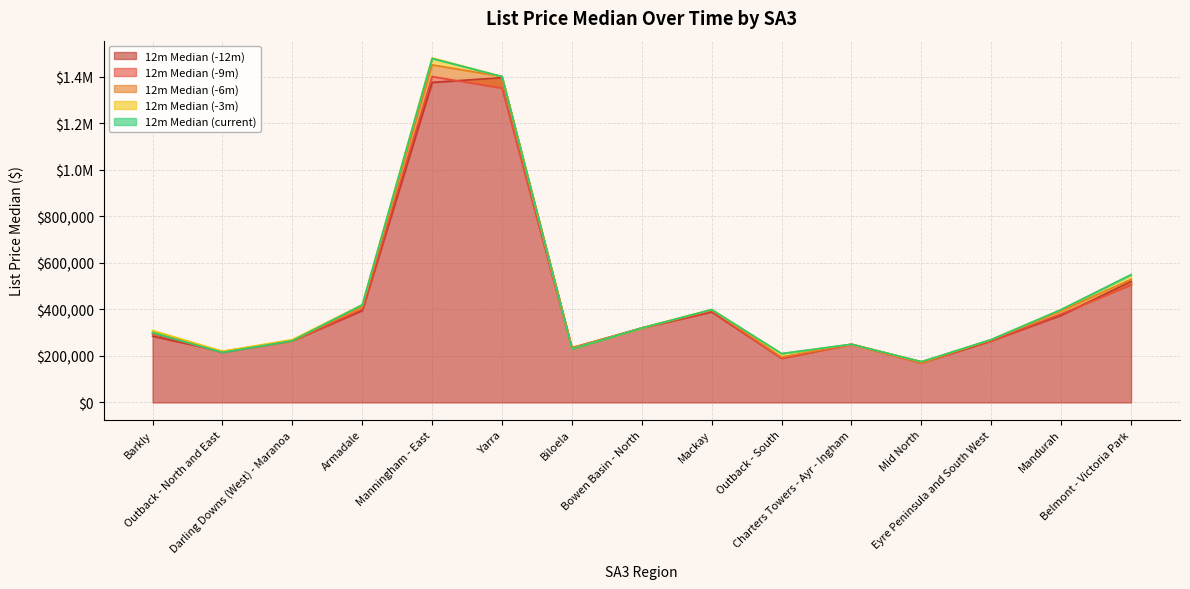

At which category is the sum across all series the highest?

Manningham - East